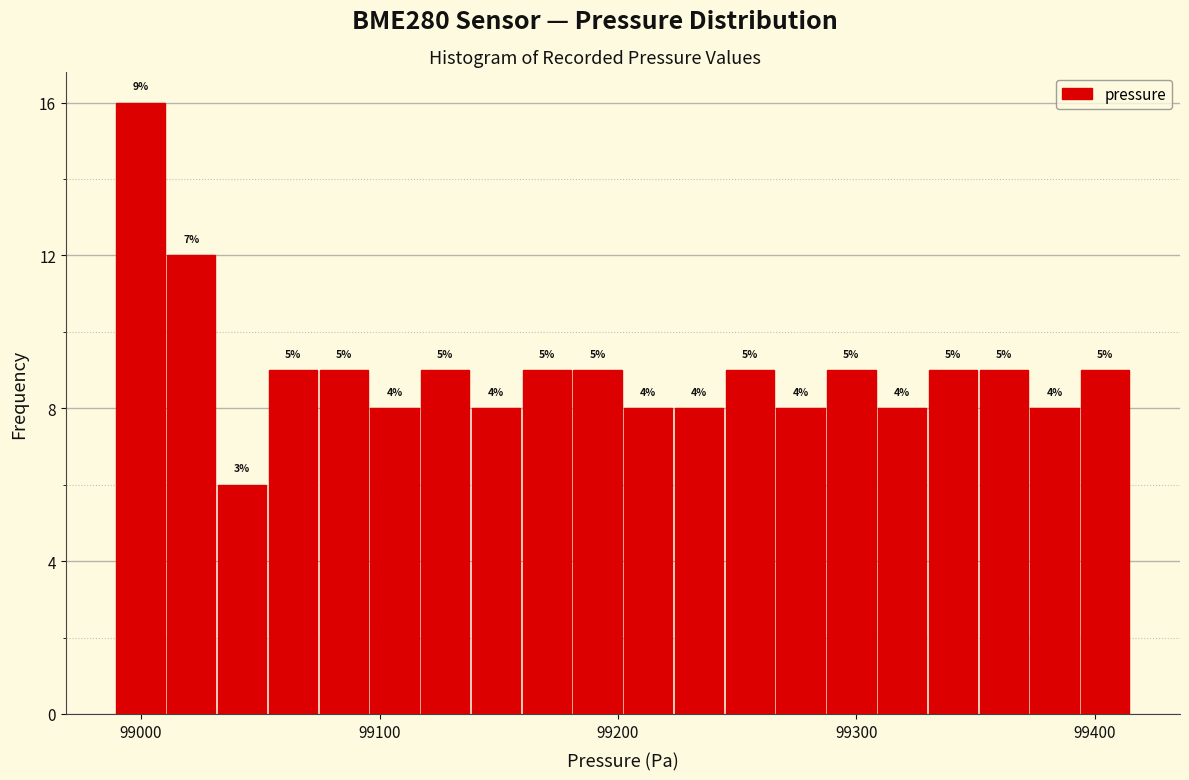

Read against the x-axis, roughly where is the centre of the tallest bar?

99000